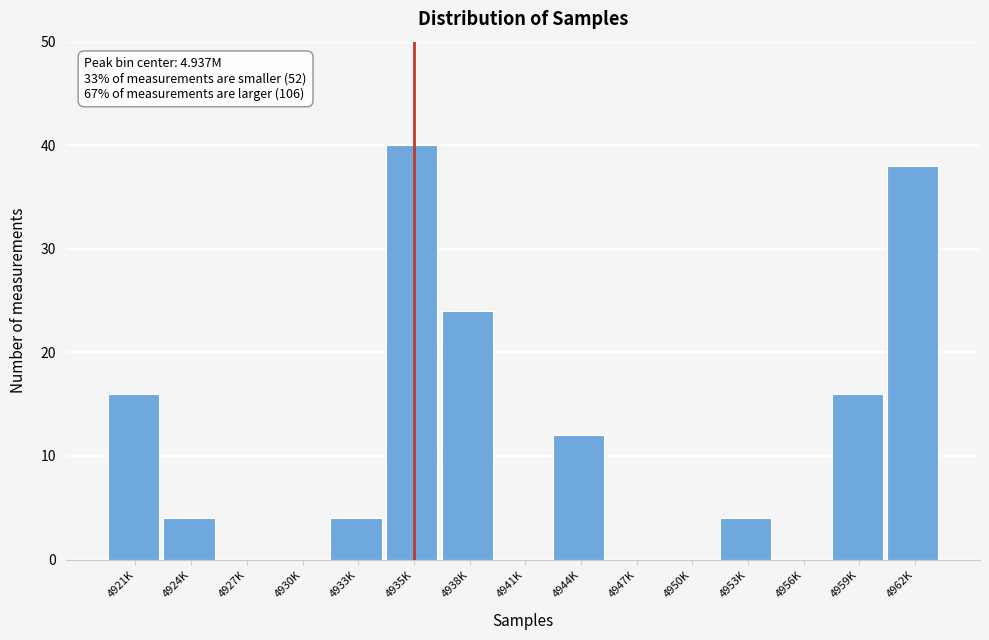

Reading left to right, list all the values displayed in this chart.

4921K=16	4924K=4	4927K=0	4930K=0	4933K=4	4935K=40	4938K=24	4941K=0	4944K=12	4947K=0	4950K=0	4953K=4	4956K=0	4959K=16	4962K=38